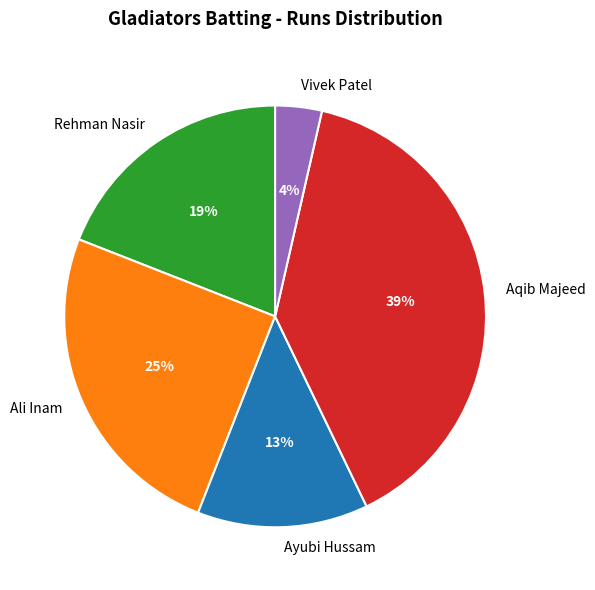

Do Vivek Patel and Ali Inam together represent more than half of the pie?

No